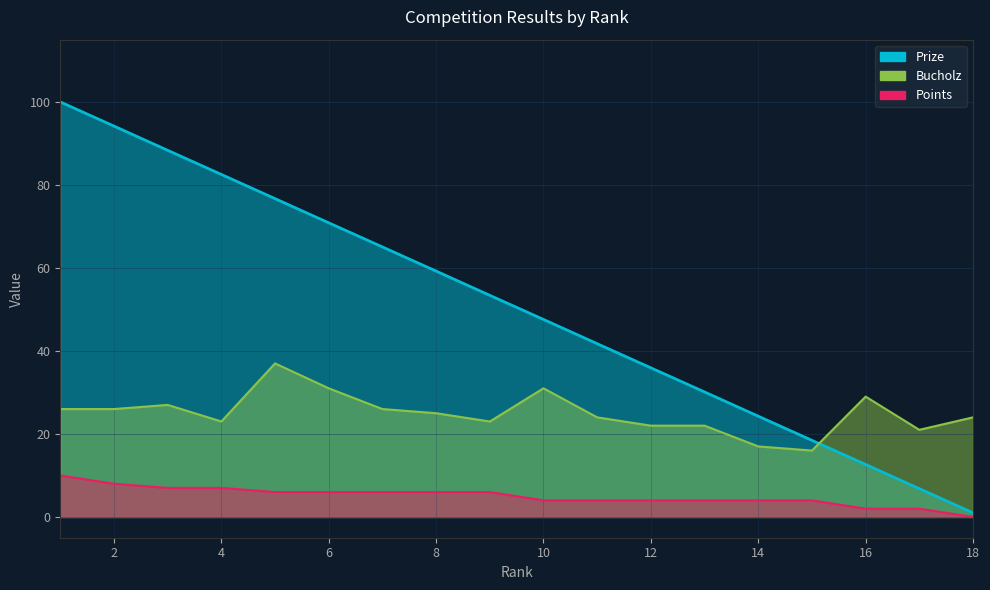

Is it true that Bucholz equals 16.0 at 15?

True